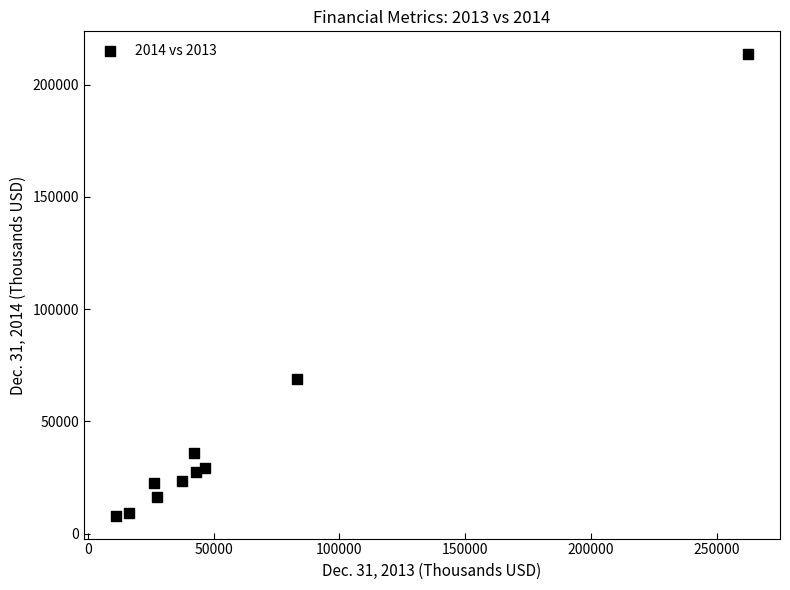

What is the average X value?

59554